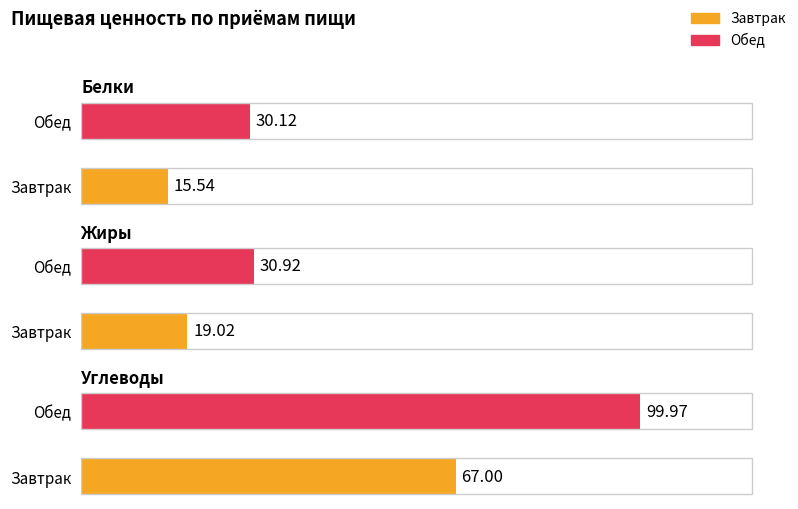

The value of Углеводы at Завтрак is 116.6. True or false?

False